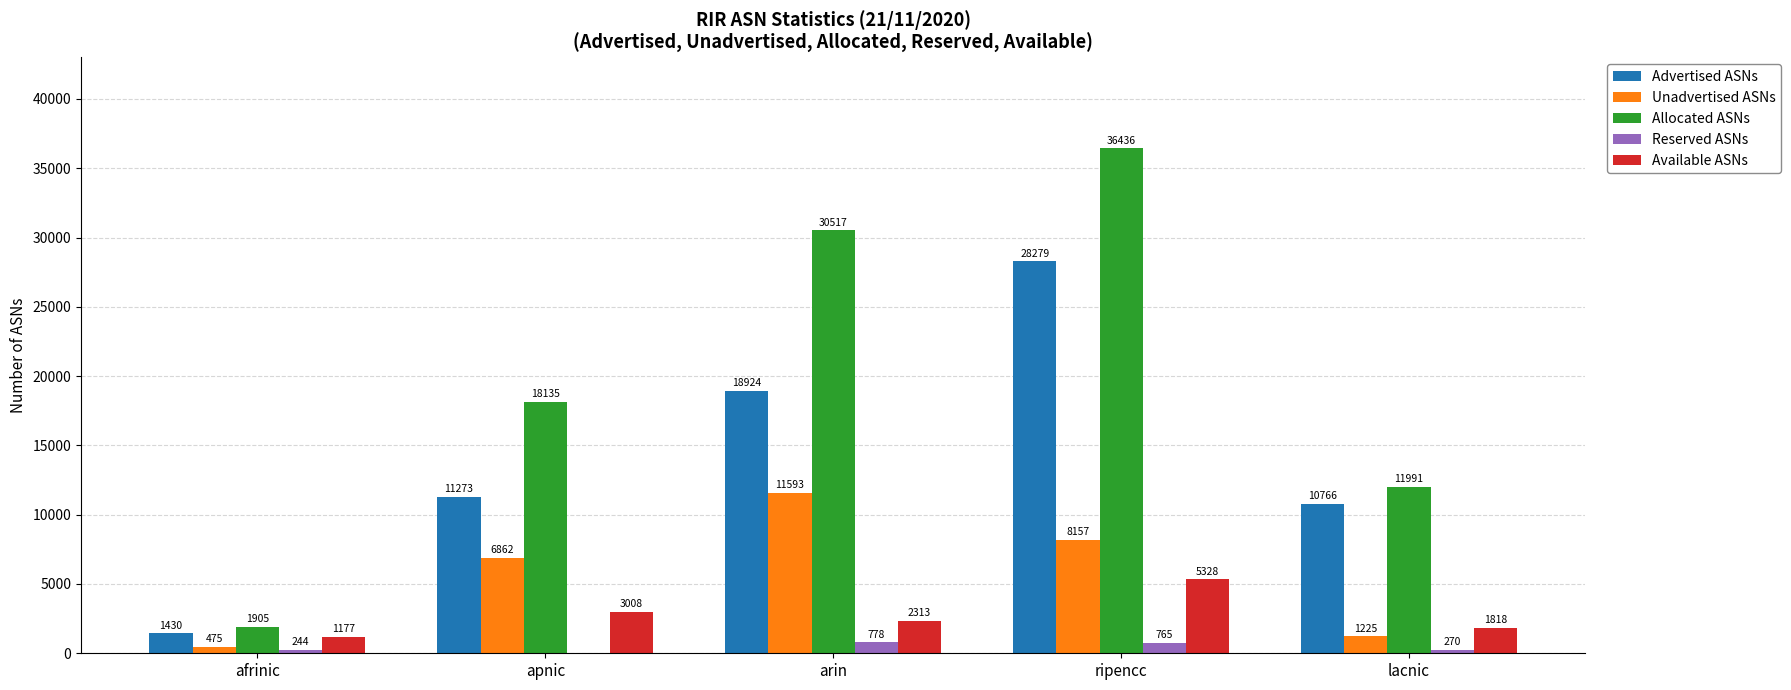

How many series are shown in this chart?

5